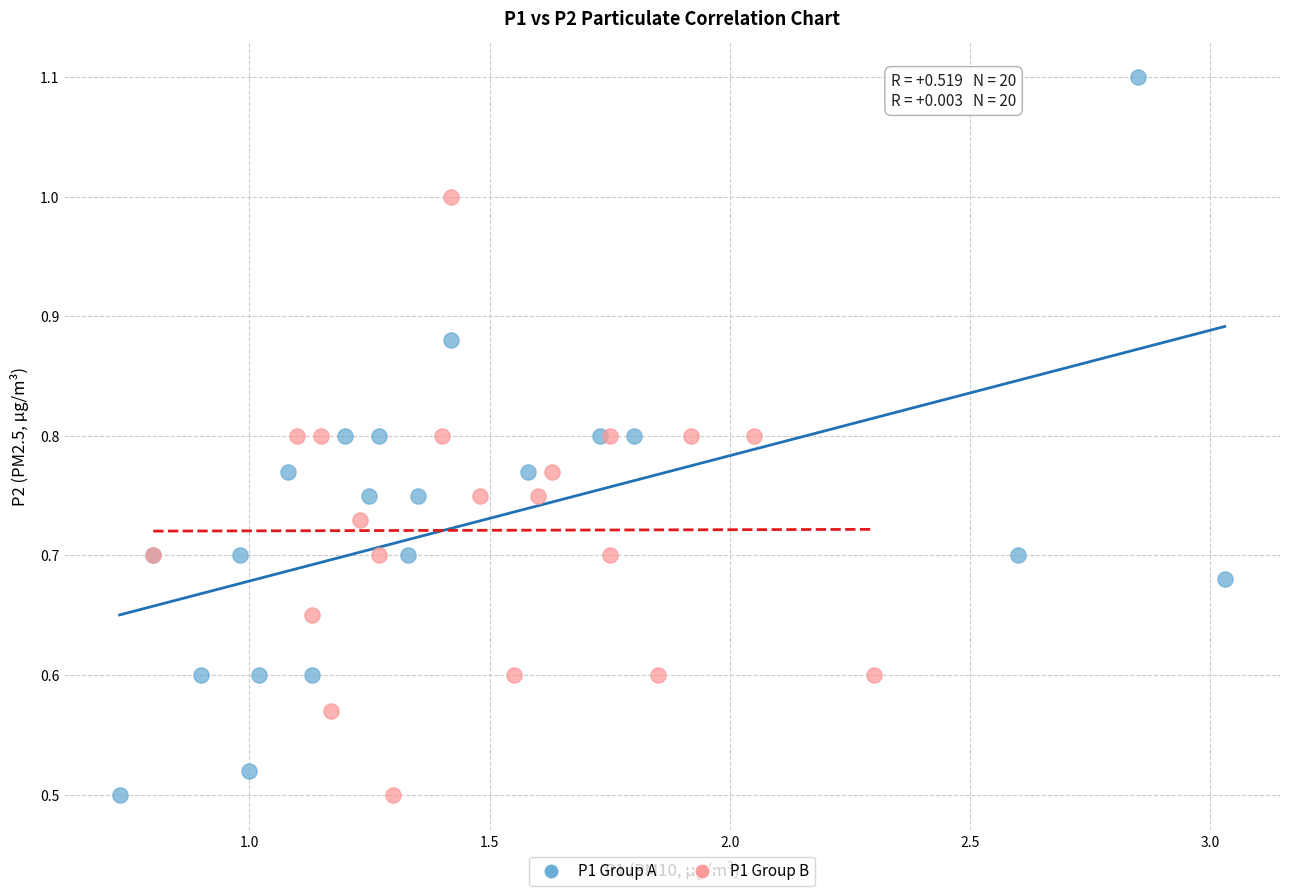

Which series reaches the maximum Y coordinate?

P1 Group A